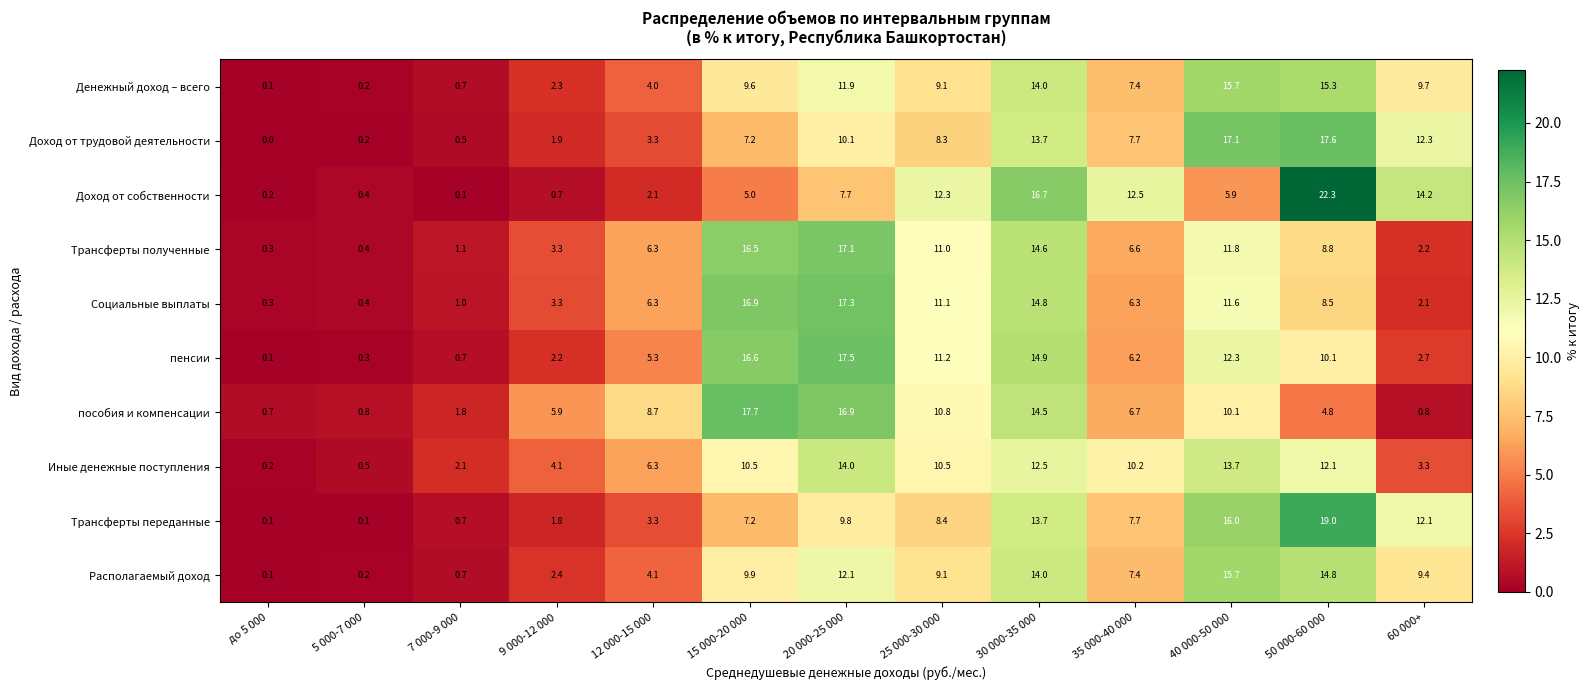

How many values in the Доход от собственности series are below 5?

5